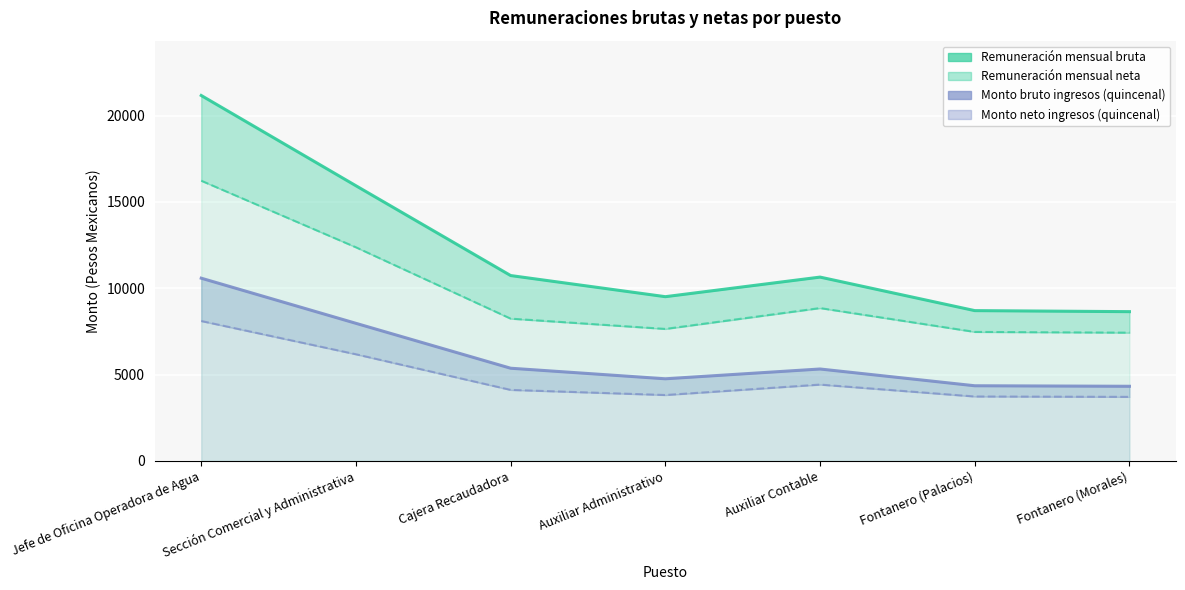

Reading right to left, extract all data points from this chart.

Remuneración mensual bruta: 8646.7	8706.7	10648.6	9514.1	10738.6	15941.2	21171.0
Remuneración mensual neta: 7429.7	7473.3	8854.6	7646.2	8242.5	12375.2	16233.4
Monto bruto ingresos (quincenal): 4323.4	4353.4	5324.3	4757.1	5369.3	7970.6	10585.5
Monto neto ingresos (quincenal): 3710.0	3731.8	4421.2	3816.9	4113.8	6178.1	8104.6